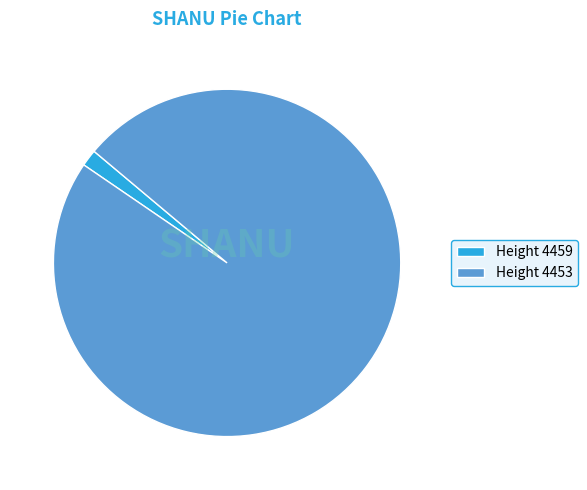

How many segments does this pie chart have?

2